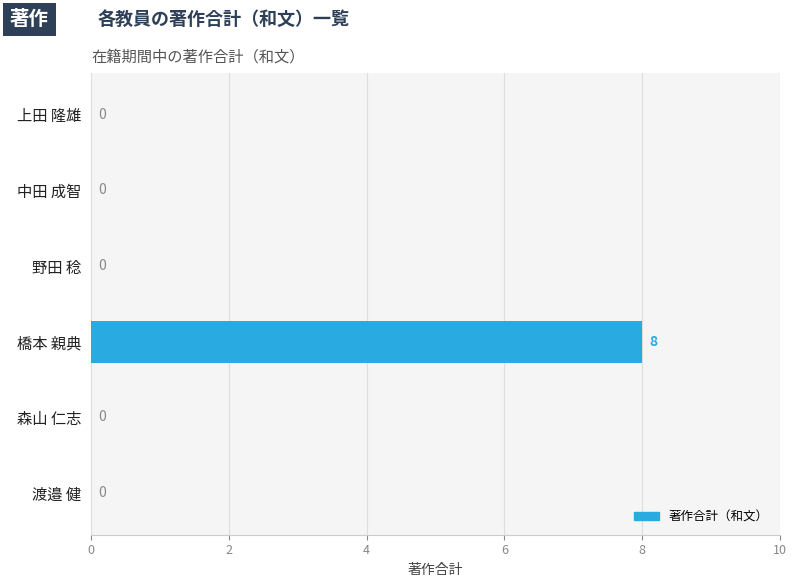

Is it true that the value at 中田 成智 is 0?

True